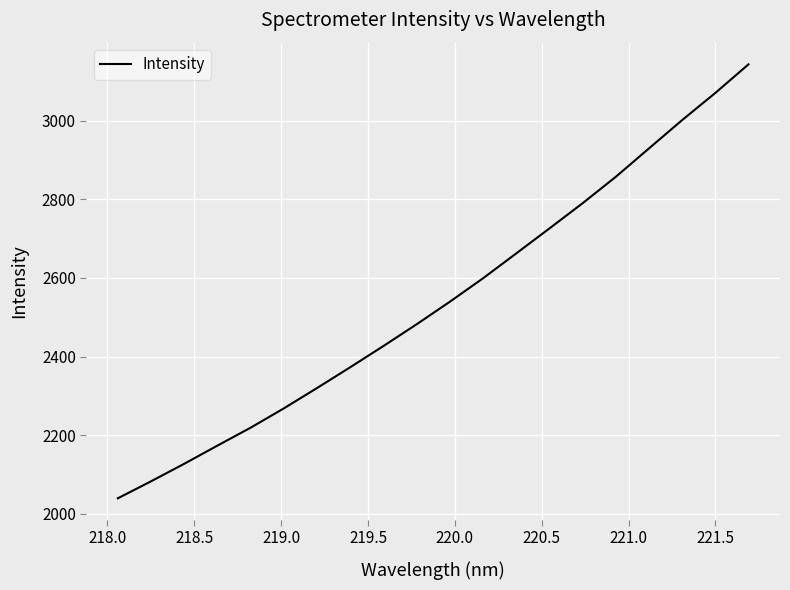

What is the maximum value shown in the chart?

3143.5